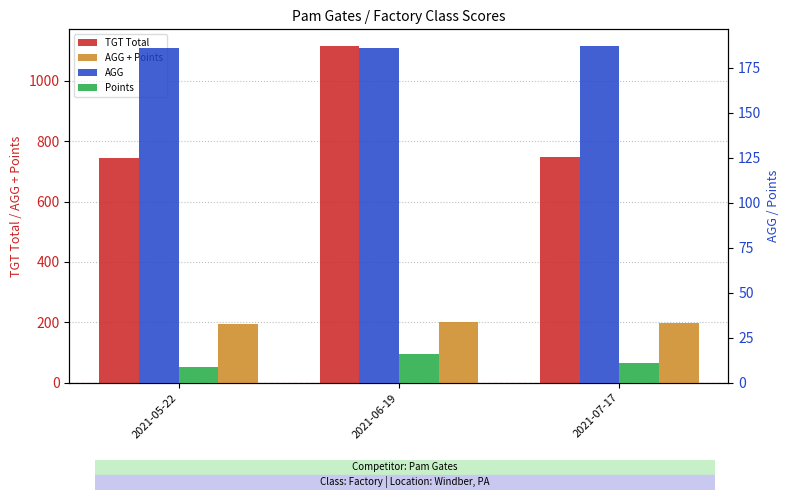

How many distinct data groups are displayed?

4